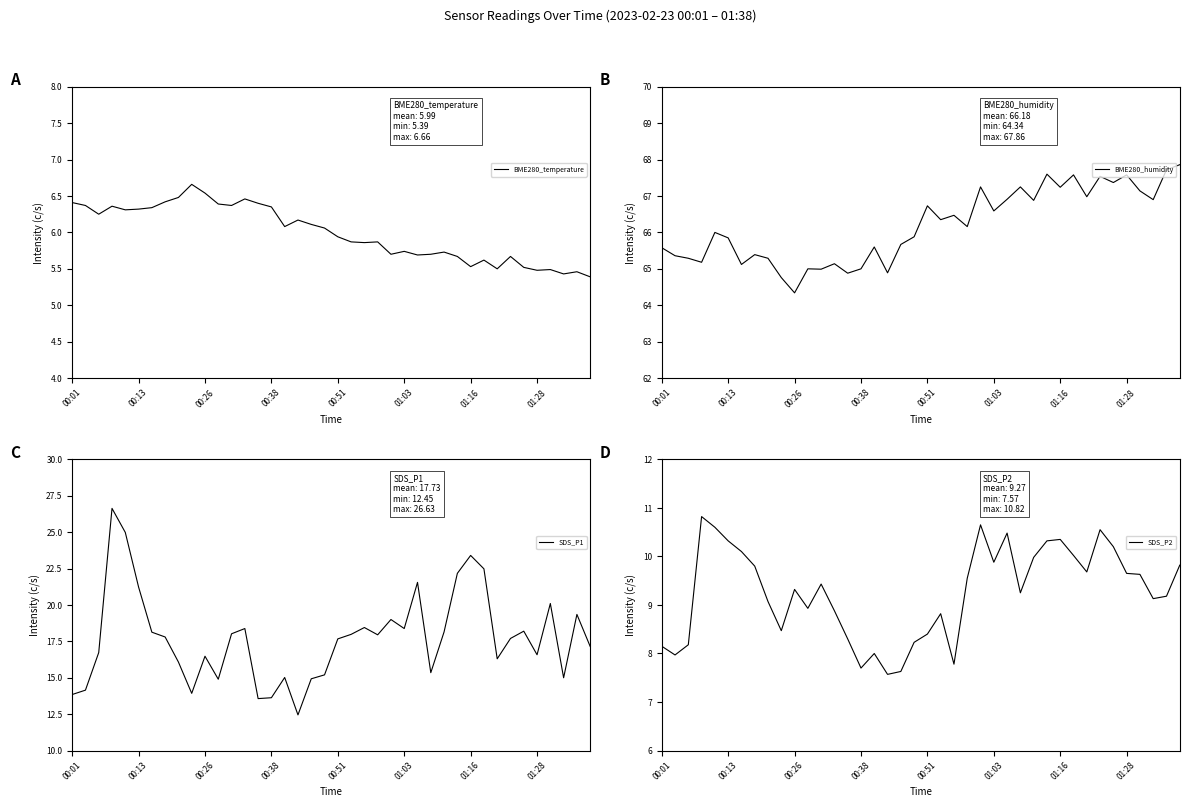

What position from the right is 13?

27